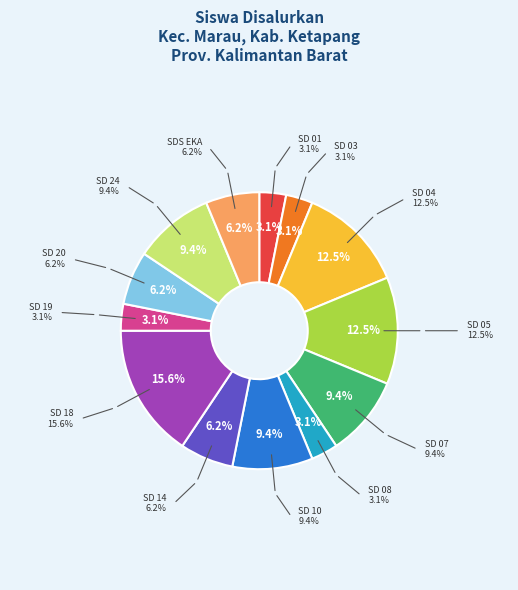

Is there any slice that represents more than half of the pie?

No